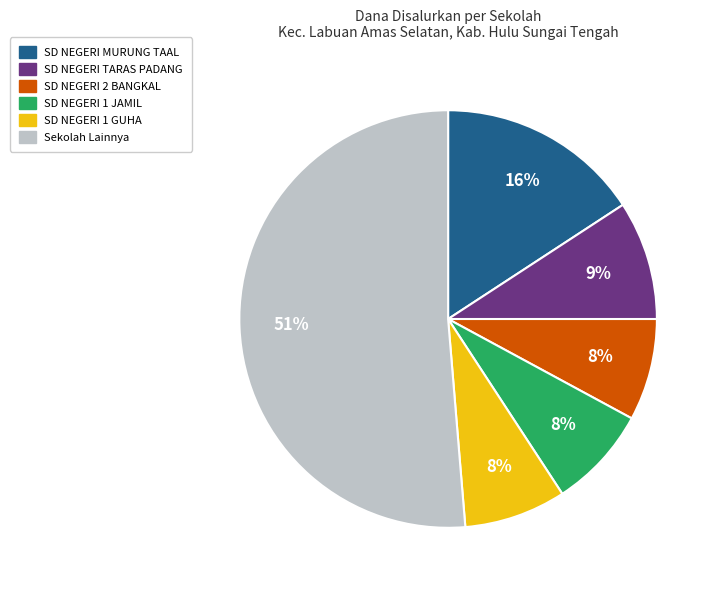

To the nearest percent, what is the difference between the largest and smallest slice percentages?

43%